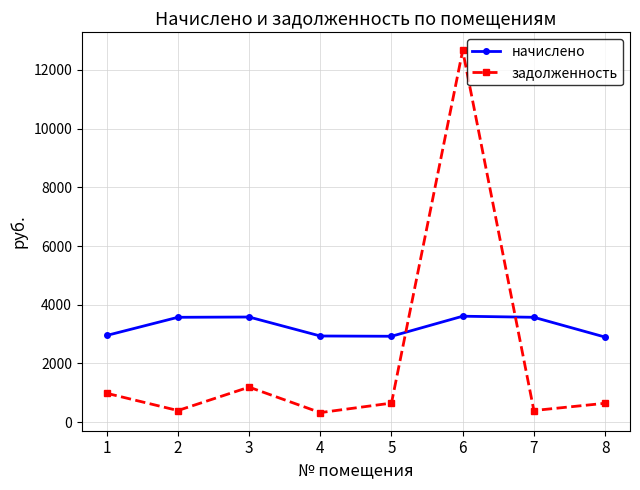

At which label is задолженность closest to 6495?

3